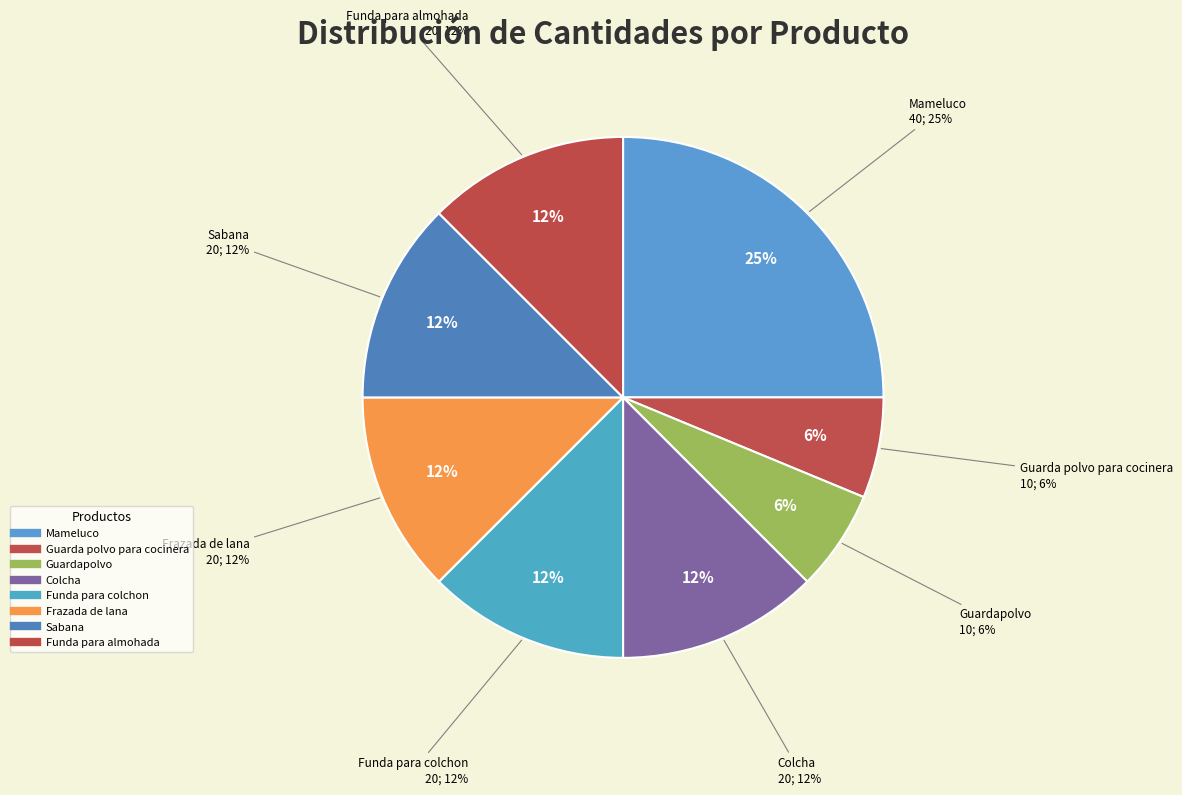

Between Funda para colchon and Guarda polvo para cocinera, which is larger?

Funda para colchon